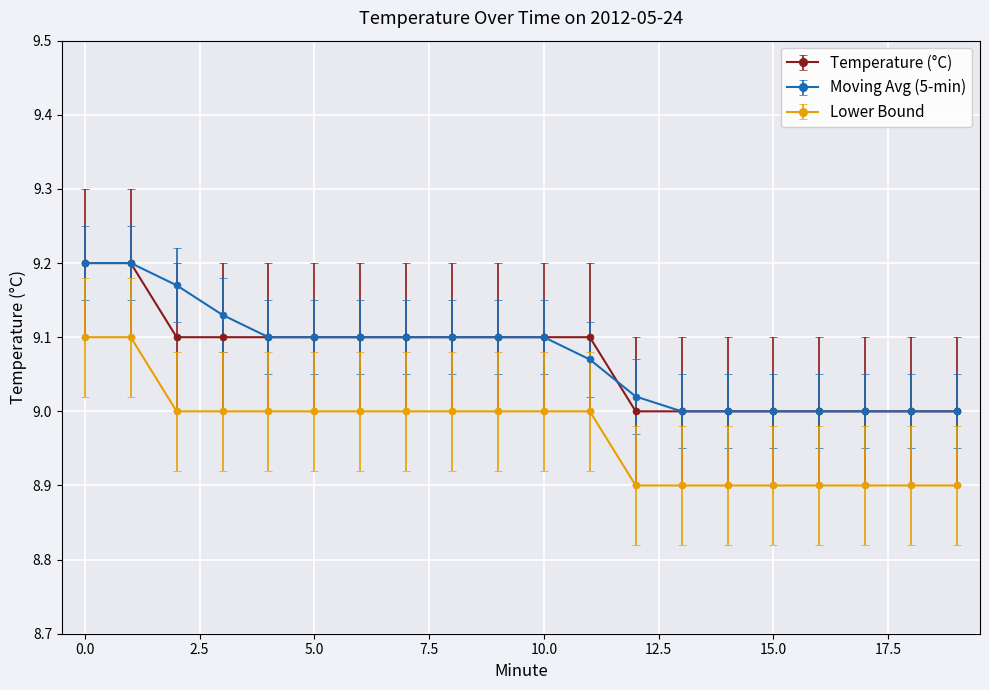

True or false: Temperature (°C) and Lower Bound intersect in this chart.

False